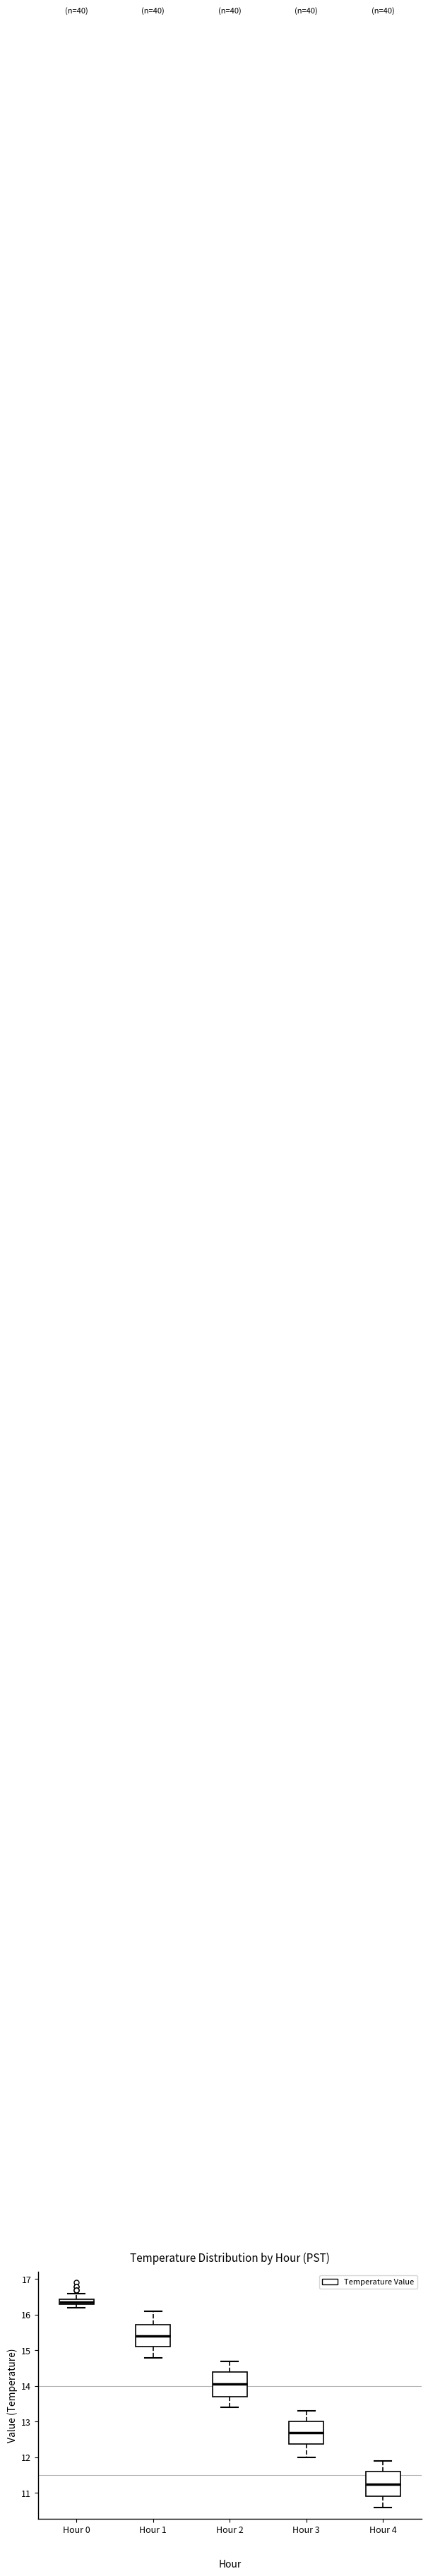

Where does the lower whisker of the box for Hour 4 end on the y-axis? The values are not printed on the chart, so give them approximately, as read against the axis.

10.6